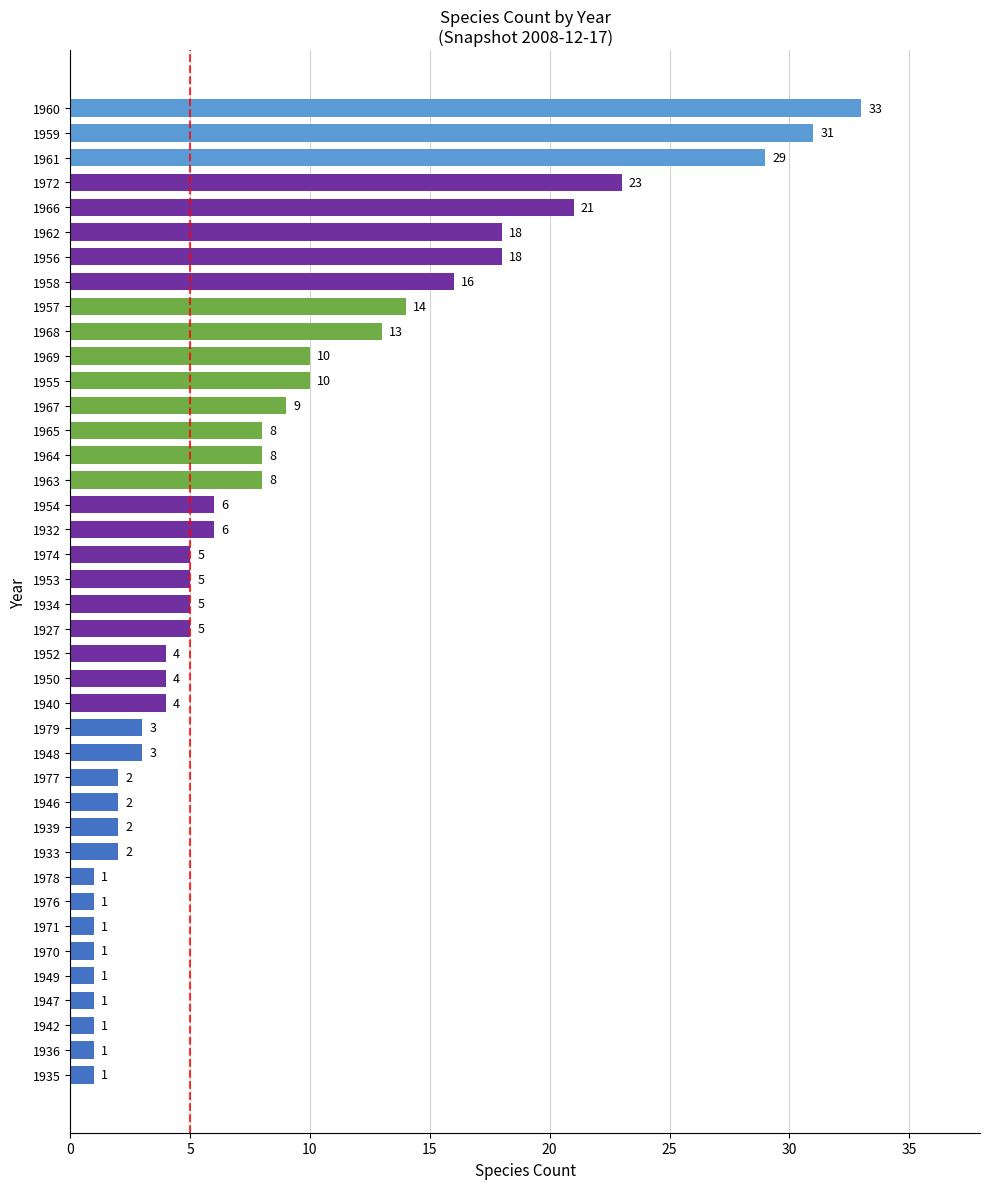

Is it true that the value at 1955 is 7?

False